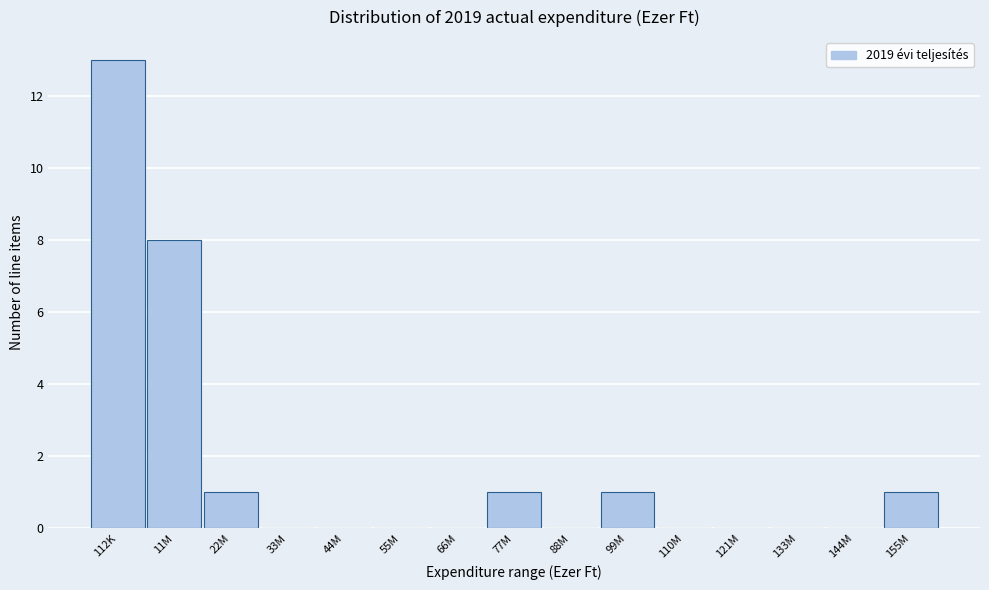

Reading left to right, what are all the values shown in this chart?

112K=13	11M=8	22M=1	33M=0	44M=0	55M=0	66M=0	77M=1	88M=0	99M=1	110M=0	121M=0	133M=0	144M=0	155M=1